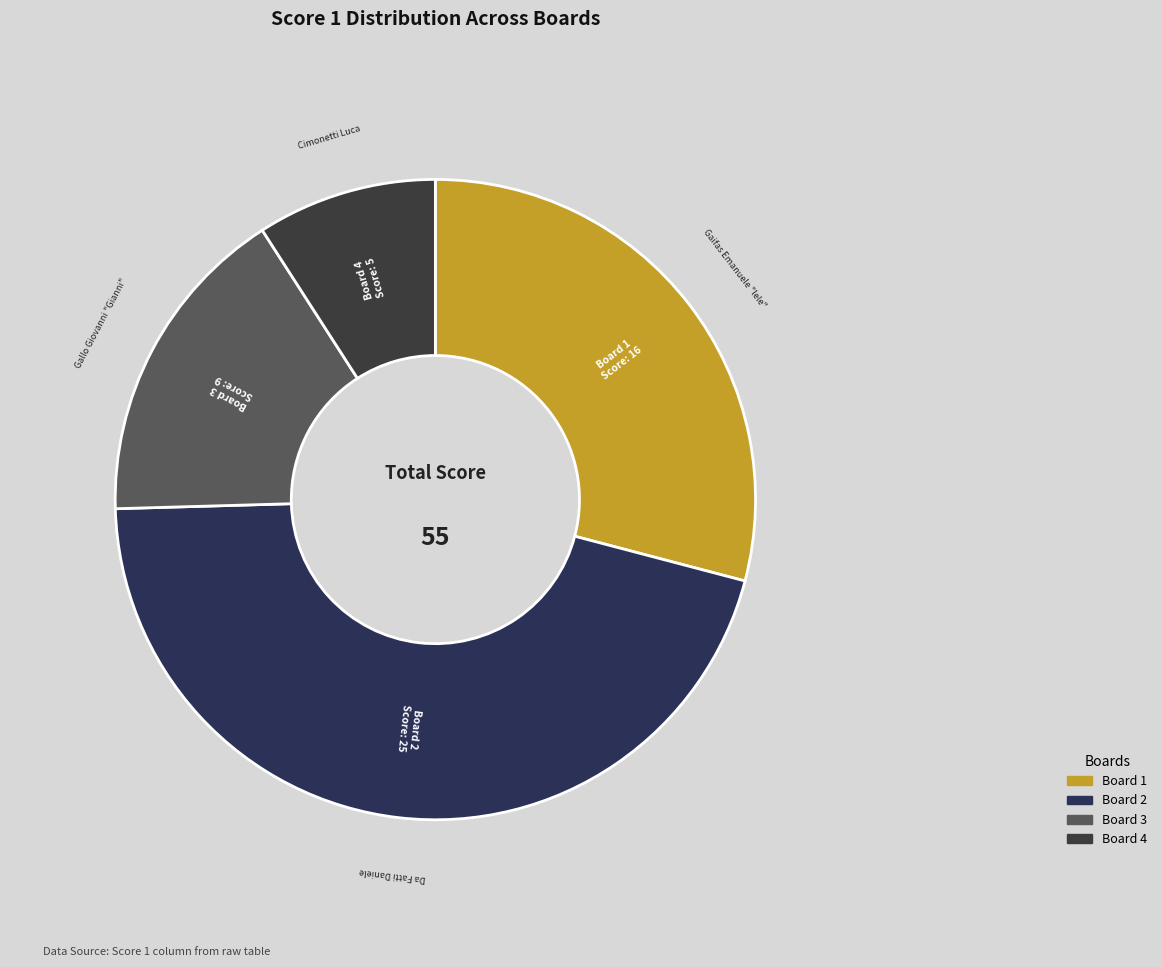

Rank the categories by value from highest to lowest.

Board 2, Board 1, Board 3, Board 4